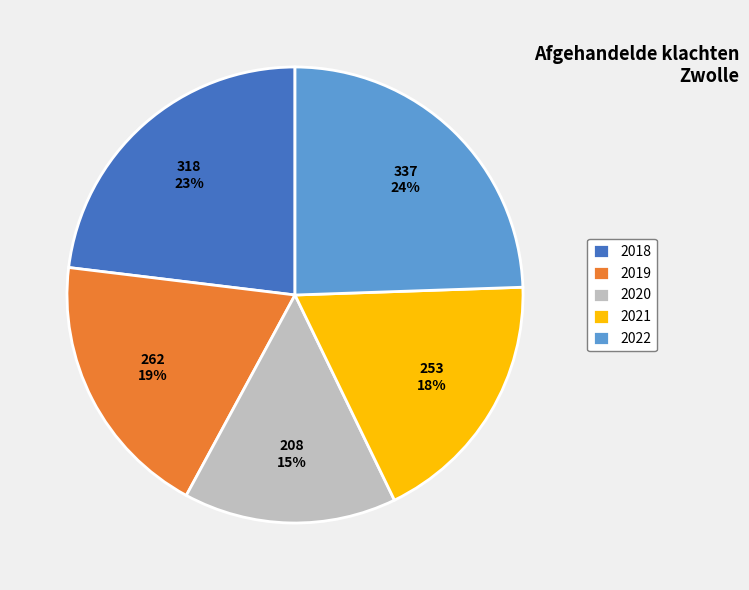

The 2020 slice represents 15% of the pie. True or false?

True